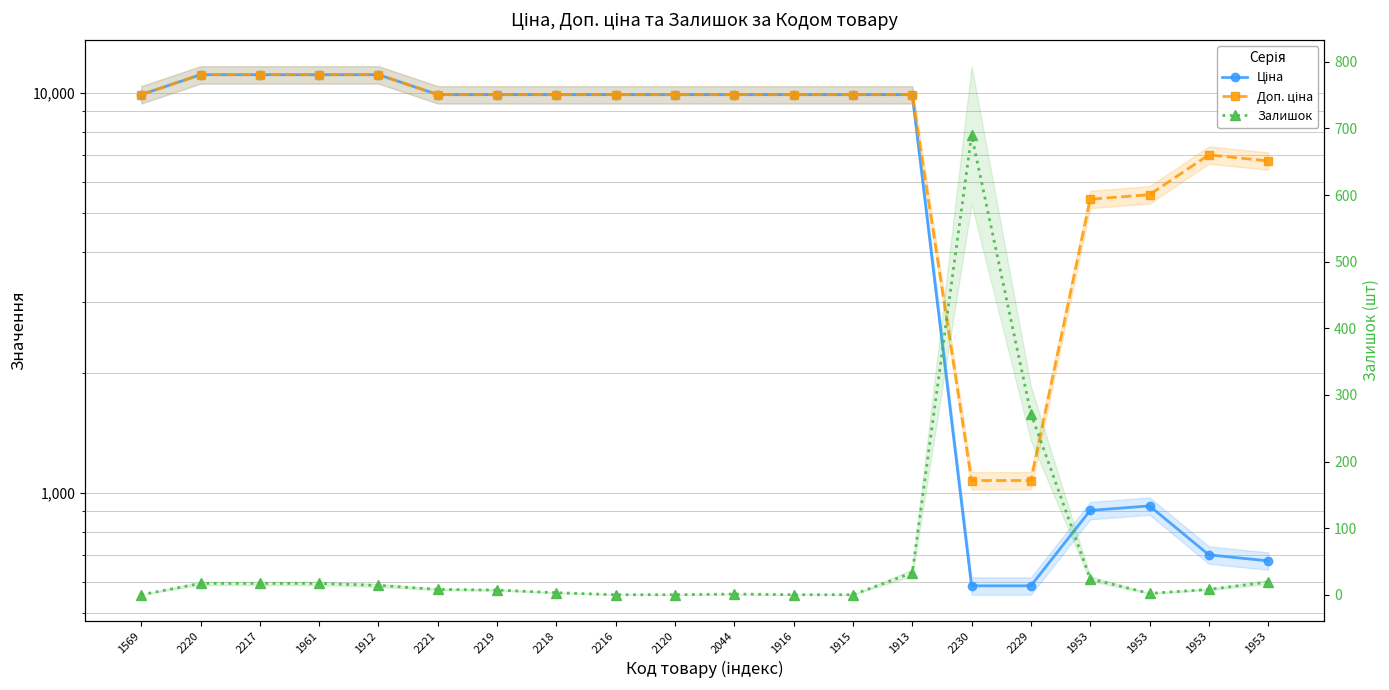

True or false: Доп. ціна and Залишок cross at least once.

False